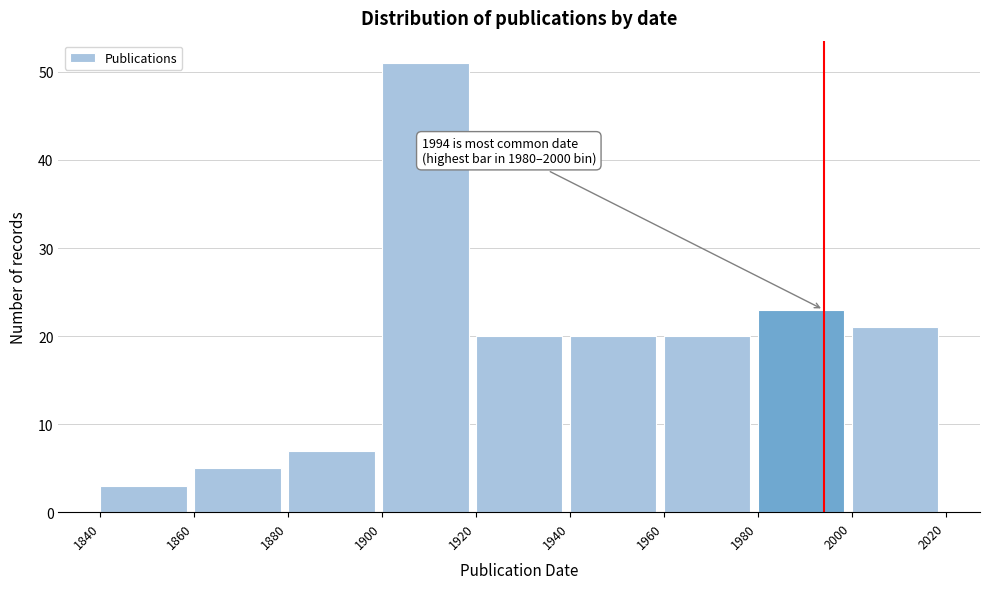

Over which range of the x-axis is the bar tallest?

1900 to 1920